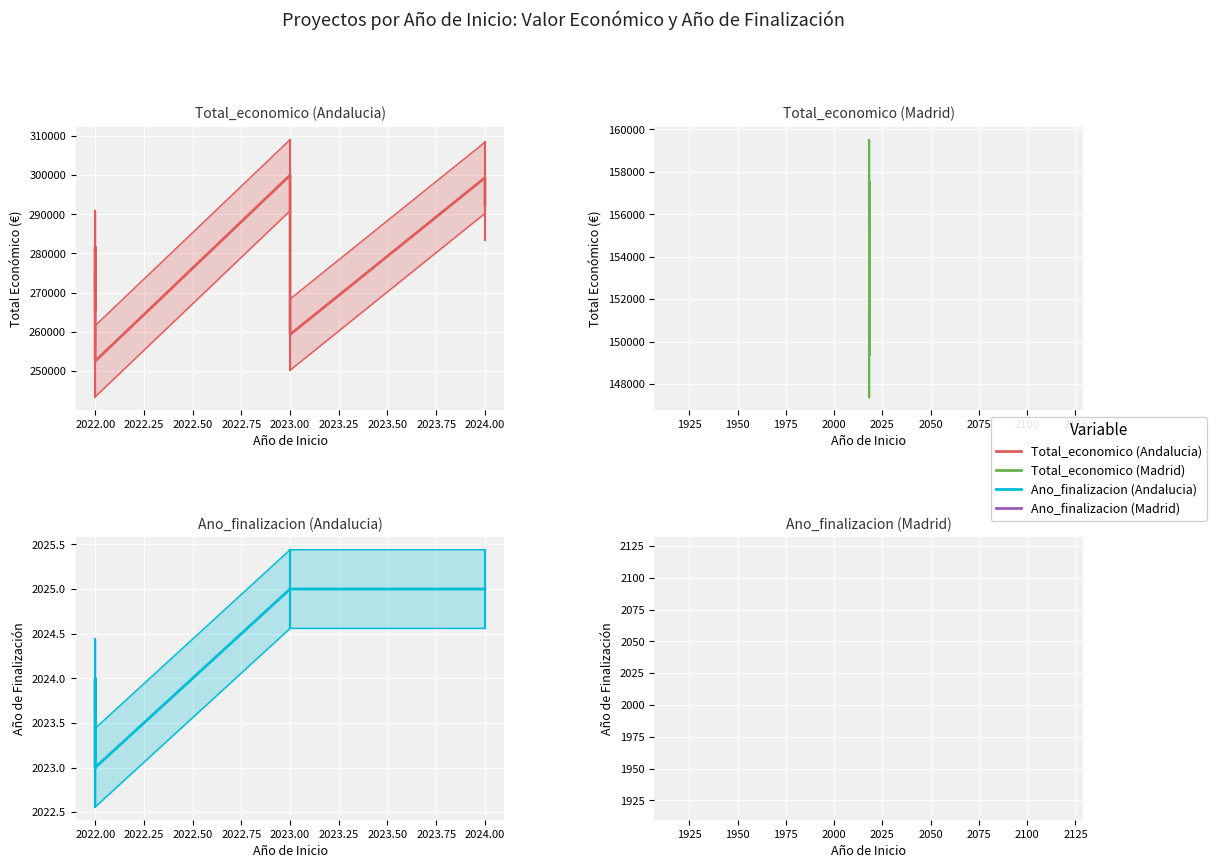

Is it true that Ano de finalizacion equals 2687 at 2022?

False